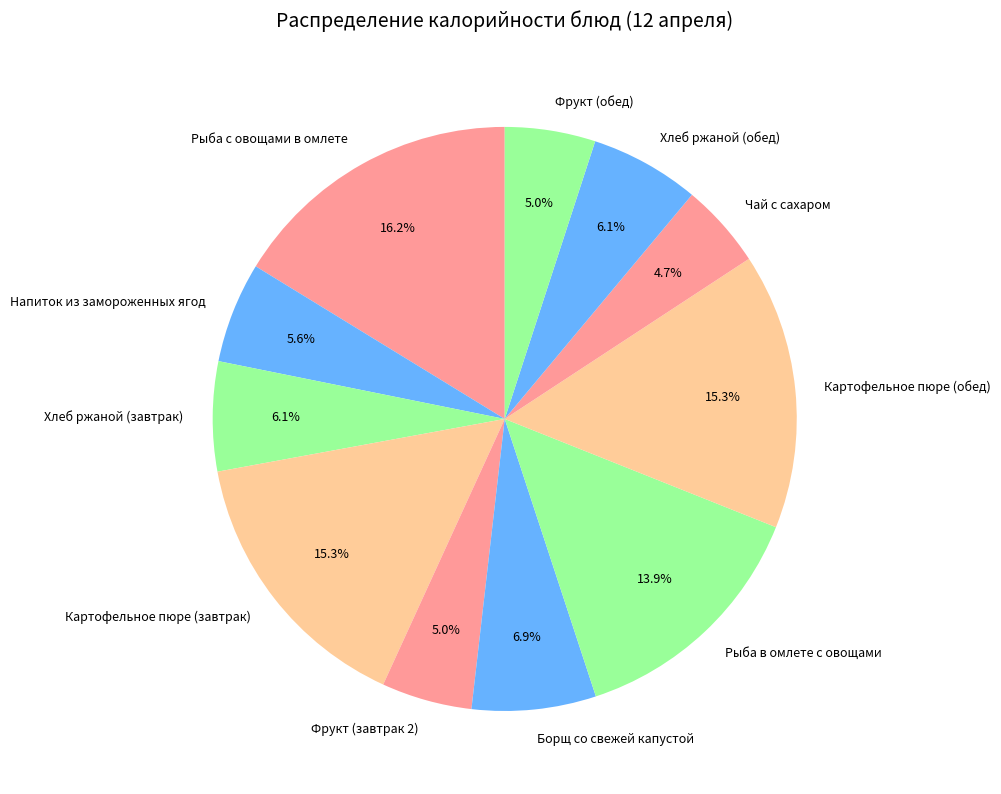

What percentage is the Хлеб ржаной (завтрак) slice, to the nearest percent?

6%